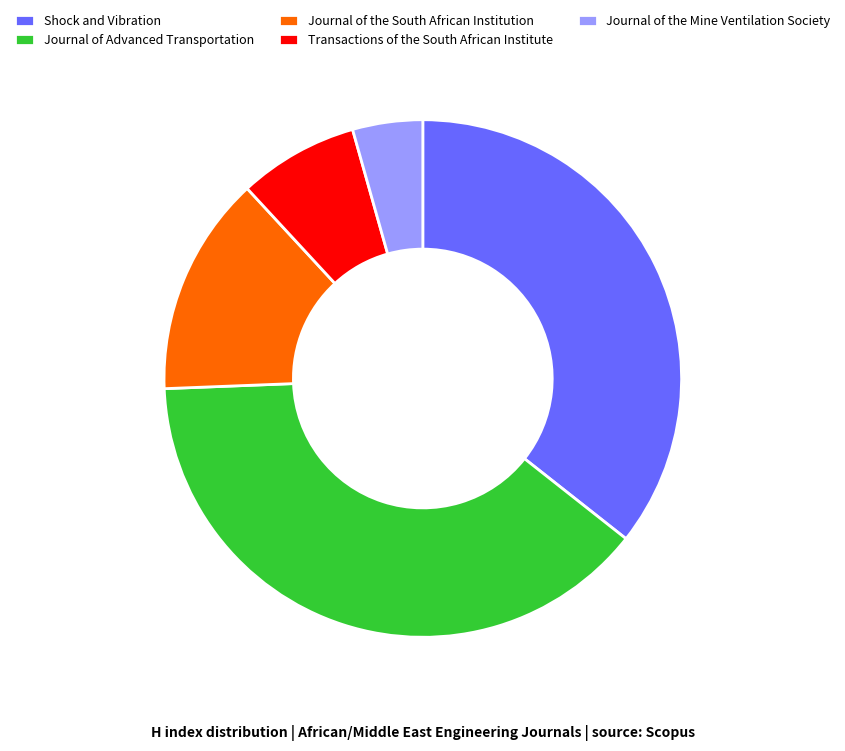

Count the number of slices in the pie.

5